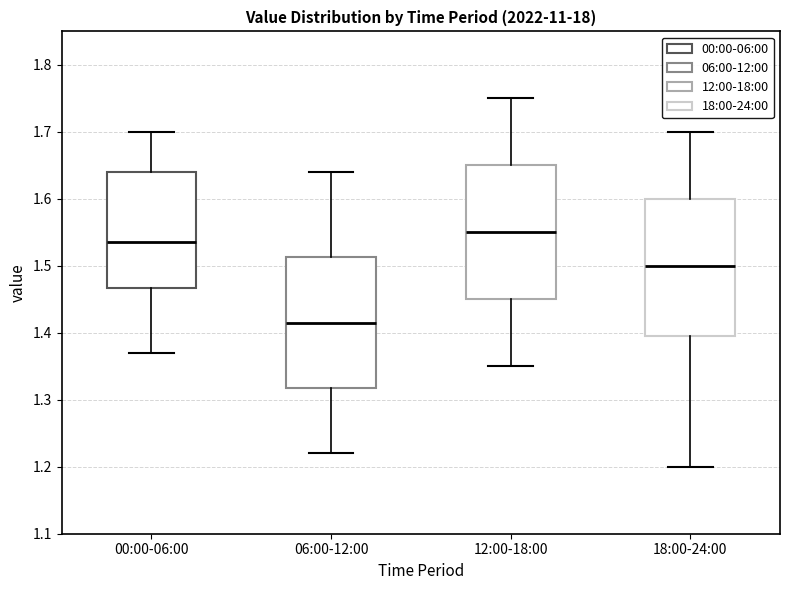

Where is the lower edge of the box for 12:00-18:00 on the y-axis? The values are not printed on the chart, so give them approximately, as read against the axis.

1.45